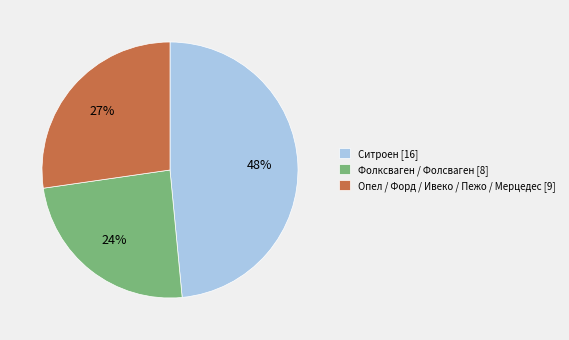

Which slice is the largest?

Ситроен [16]